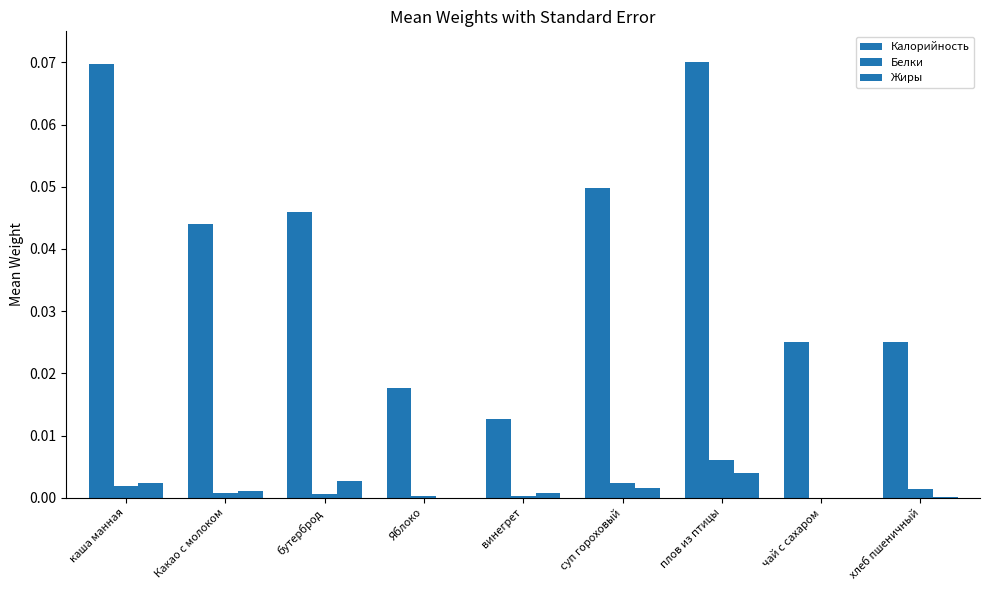

What is the difference between the maximum and minimum values in the Калорийность series?

0.1